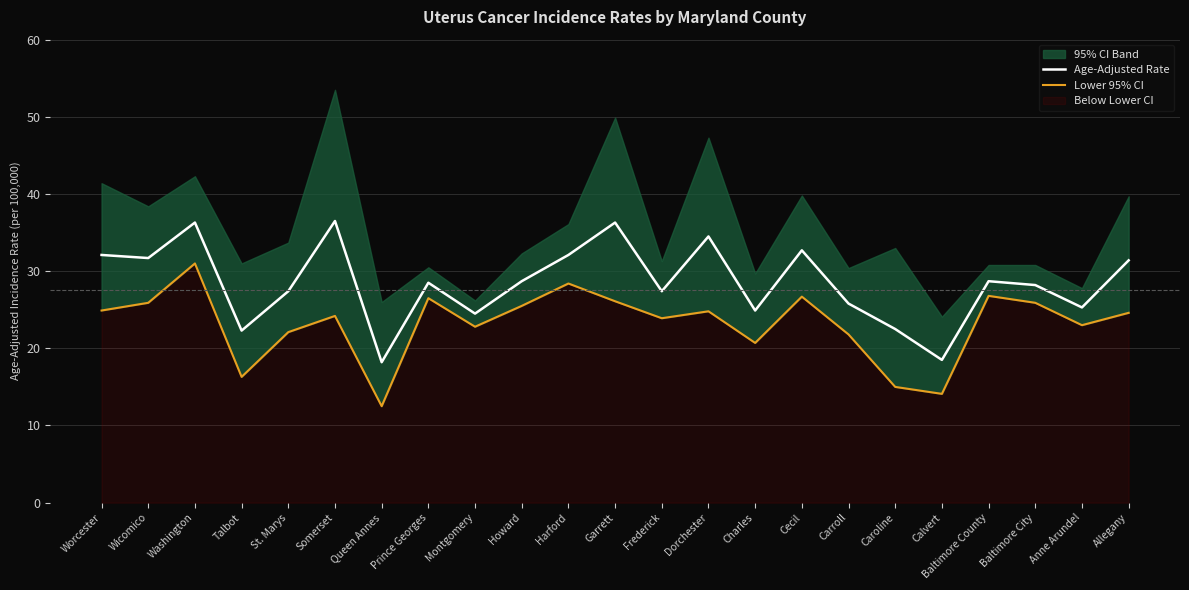

Which series has the largest range (max minus min)?

Lower 95% CI